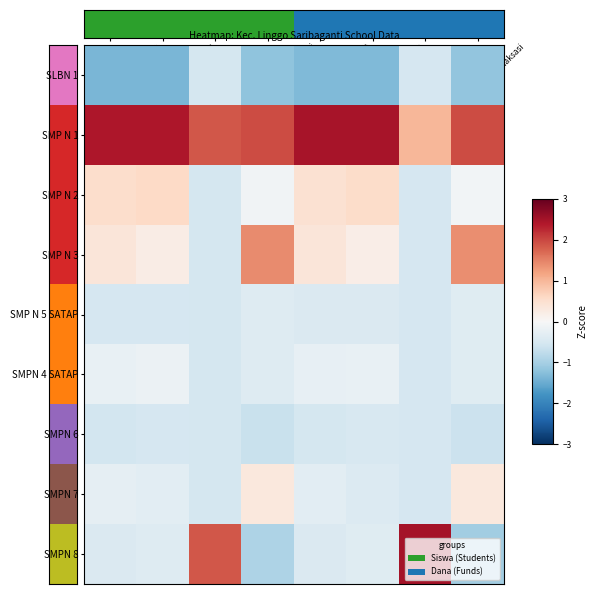

Reading left to right, extract all data points from this chart.

SLBN 1: -1.4	-1.4	-0.5	-1.2	-1.3	-1.3	-0.5	-1.2
SMP N 1: 2.4	2.4	1.9	2.0	2.5	2.5	1.0	1.9
SMP N 2: 0.5	0.6	-0.5	-0.1	0.5	0.5	-0.5	-0.1
SMP N 3: 0.4	0.2	-0.5	1.4	0.4	0.2	-0.5	1.4
SMP N 5 SATAP: -0.5	-0.5	-0.5	-0.4	-0.4	-0.4	-0.5	-0.4
SMPN 4 SATAP: -0.2	-0.2	-0.5	-0.4	-0.2	-0.2	-0.5	-0.4
SMPN 6: -0.5	-0.5	-0.5	-0.7	-0.5	-0.5	-0.5	-0.6
SMPN 7: -0.3	-0.3	-0.5	0.3	-0.3	-0.4	-0.5	0.3
SMPN 8: -0.4	-0.4	1.9	-0.9	-0.4	-0.4	2.5	-1.0